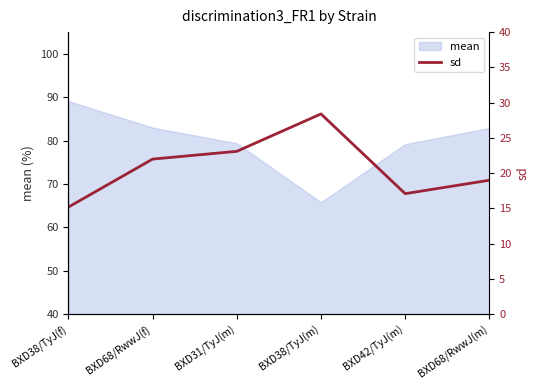

At which label is the value closest to 21?

BXD68/RwwJ(f)